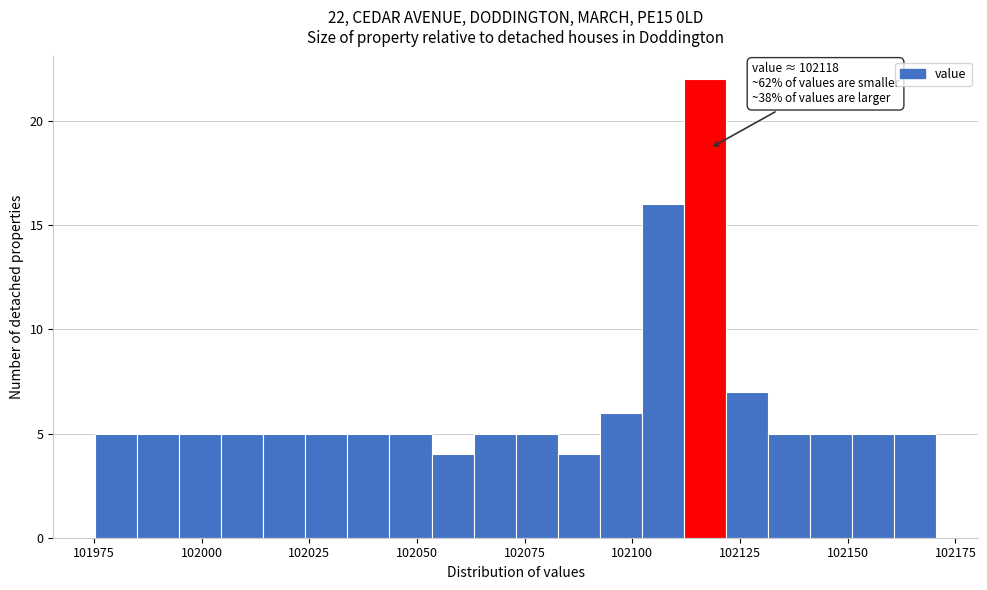

Read against the x-axis, roughly where is the centre of the tallest bar?

102115